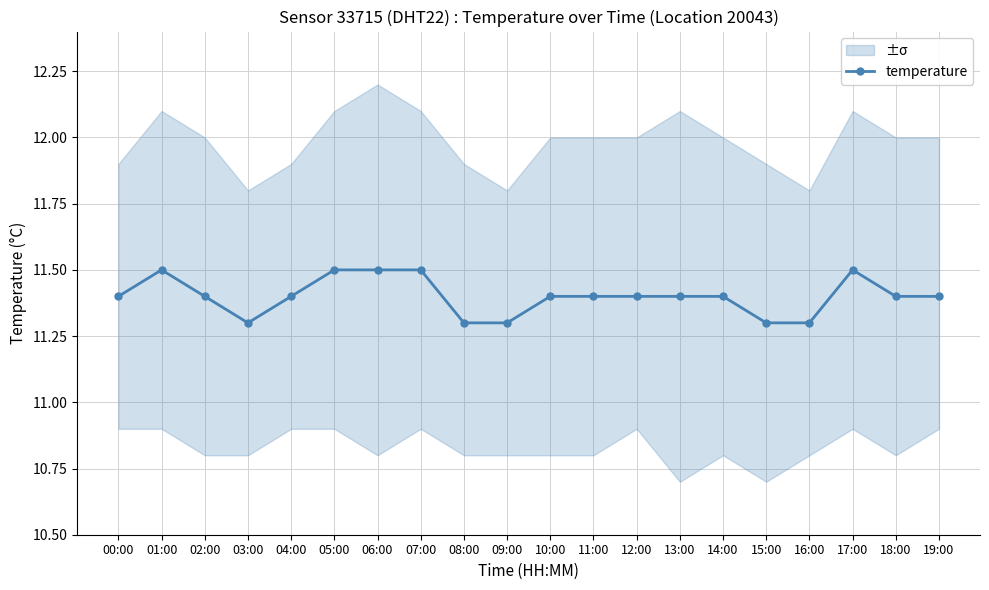

The value at 08:00 is 11.3. True or false?

True